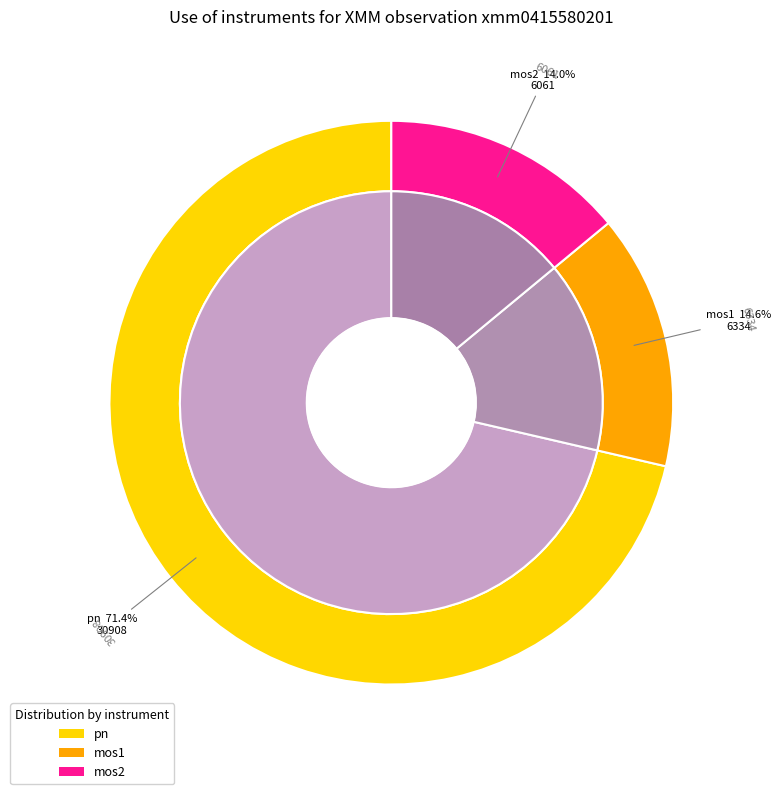

To the nearest percent, what is the combined percentage of mos1 and pn?

86%